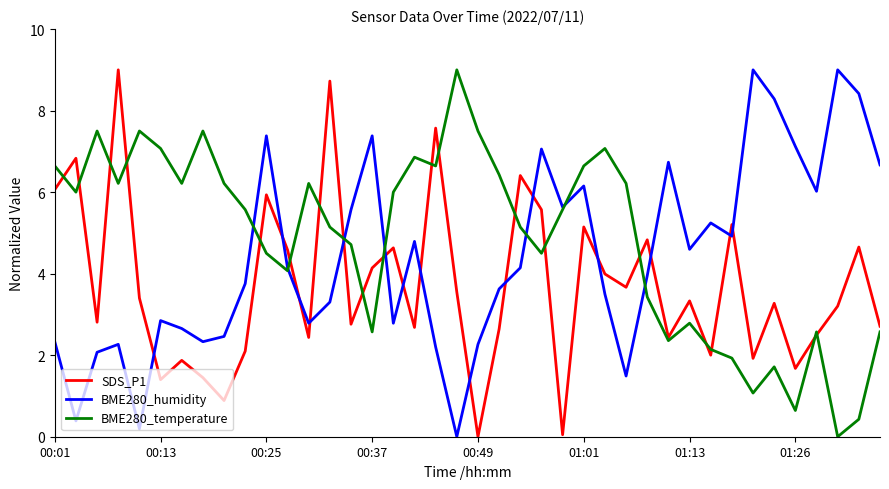

What is the highest value of the SDS_P1 series?

9.0